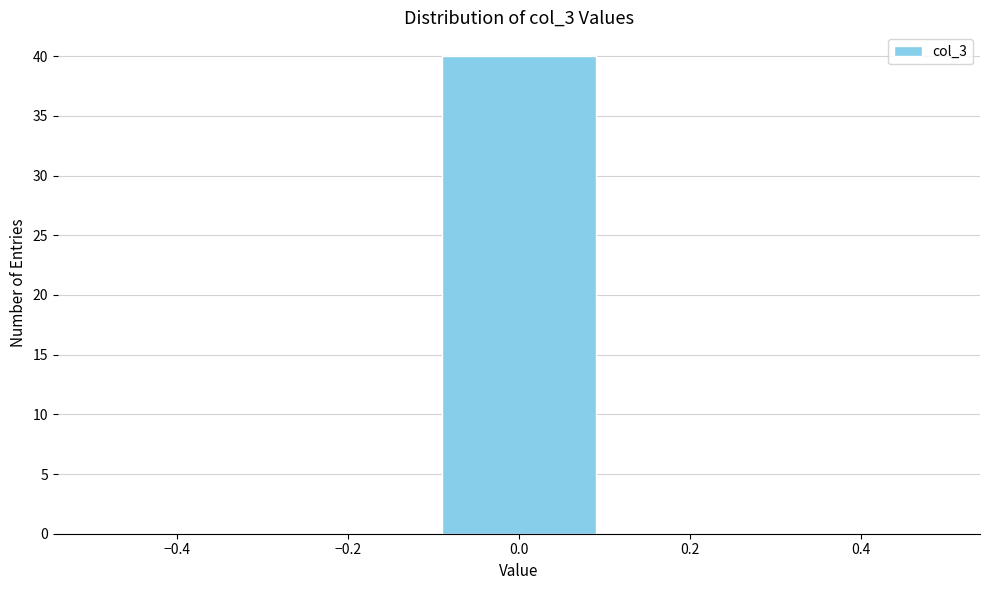

What is the height of the bar covering -0.1 to 0.1 on the x-axis? The values are not printed on the chart, so give them approximately, as read against the axis.

40